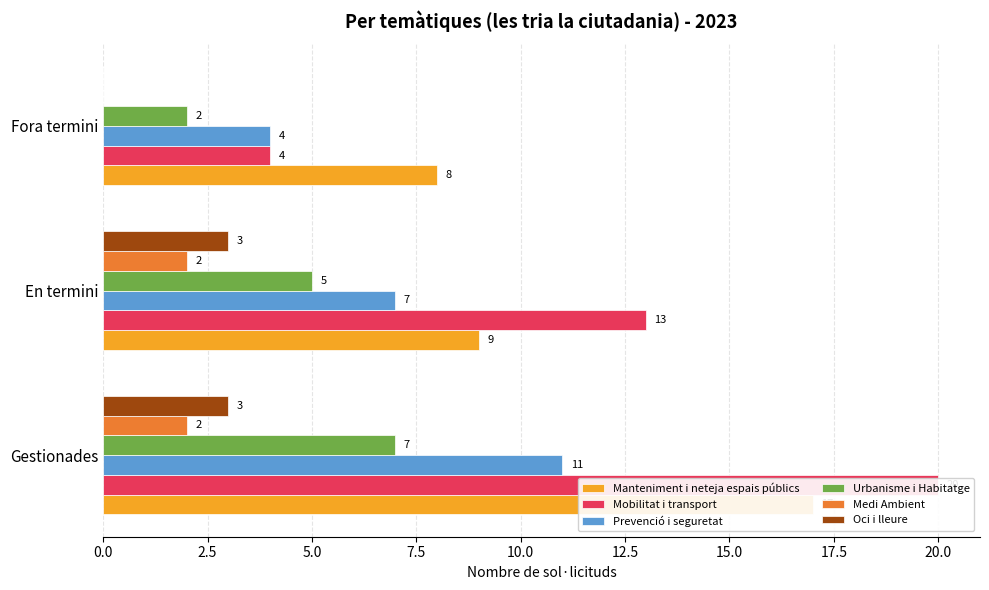

What is the difference between the maximum and minimum values in the Oci i lleure series?

3